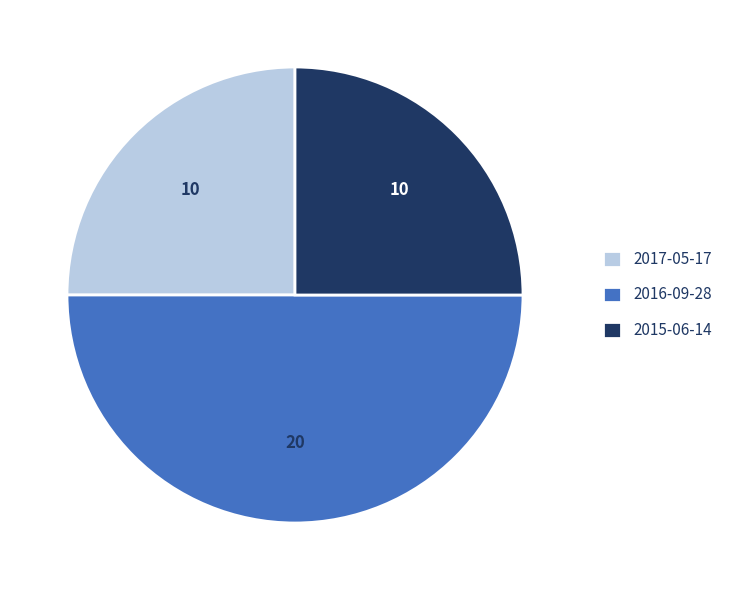

What is the largest slice in the pie chart?

2016-09-28